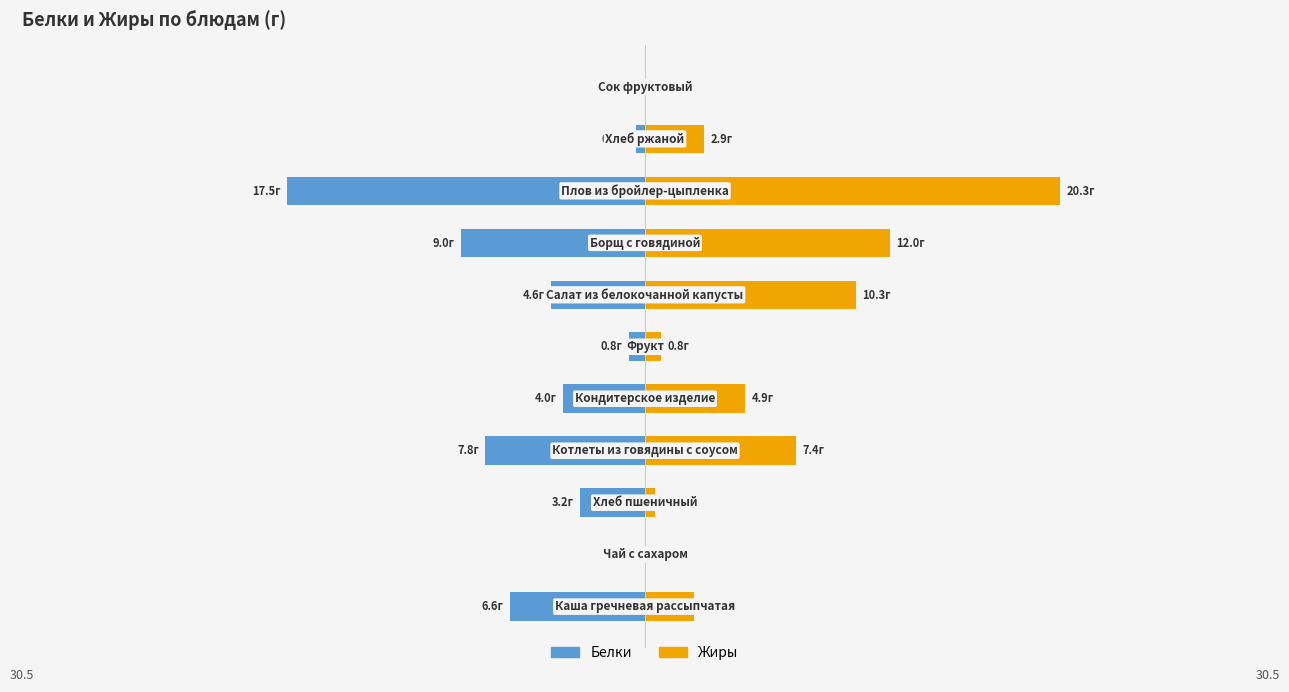

What is the value of the Жиры bar at the 9th from the left?

20.3